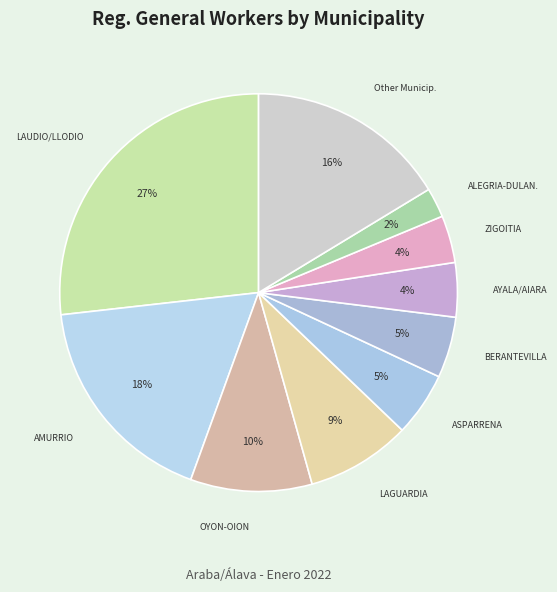

How many slices are in this pie chart?

10